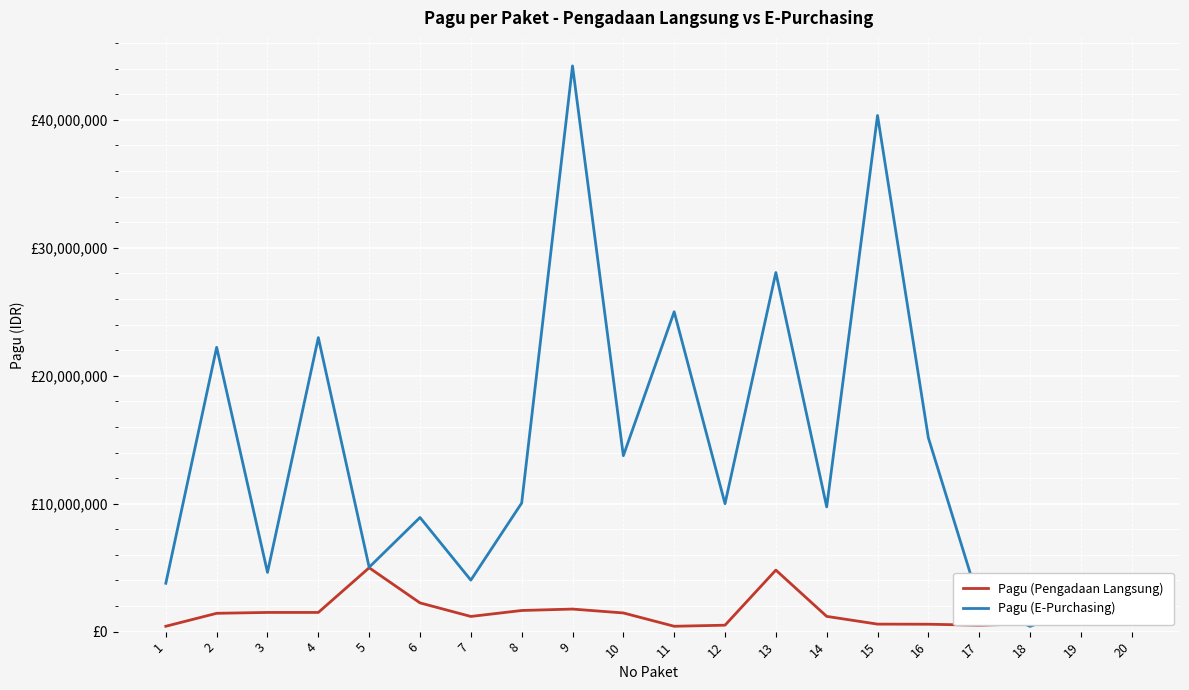

Is this an area chart (filled region under the line)?

No